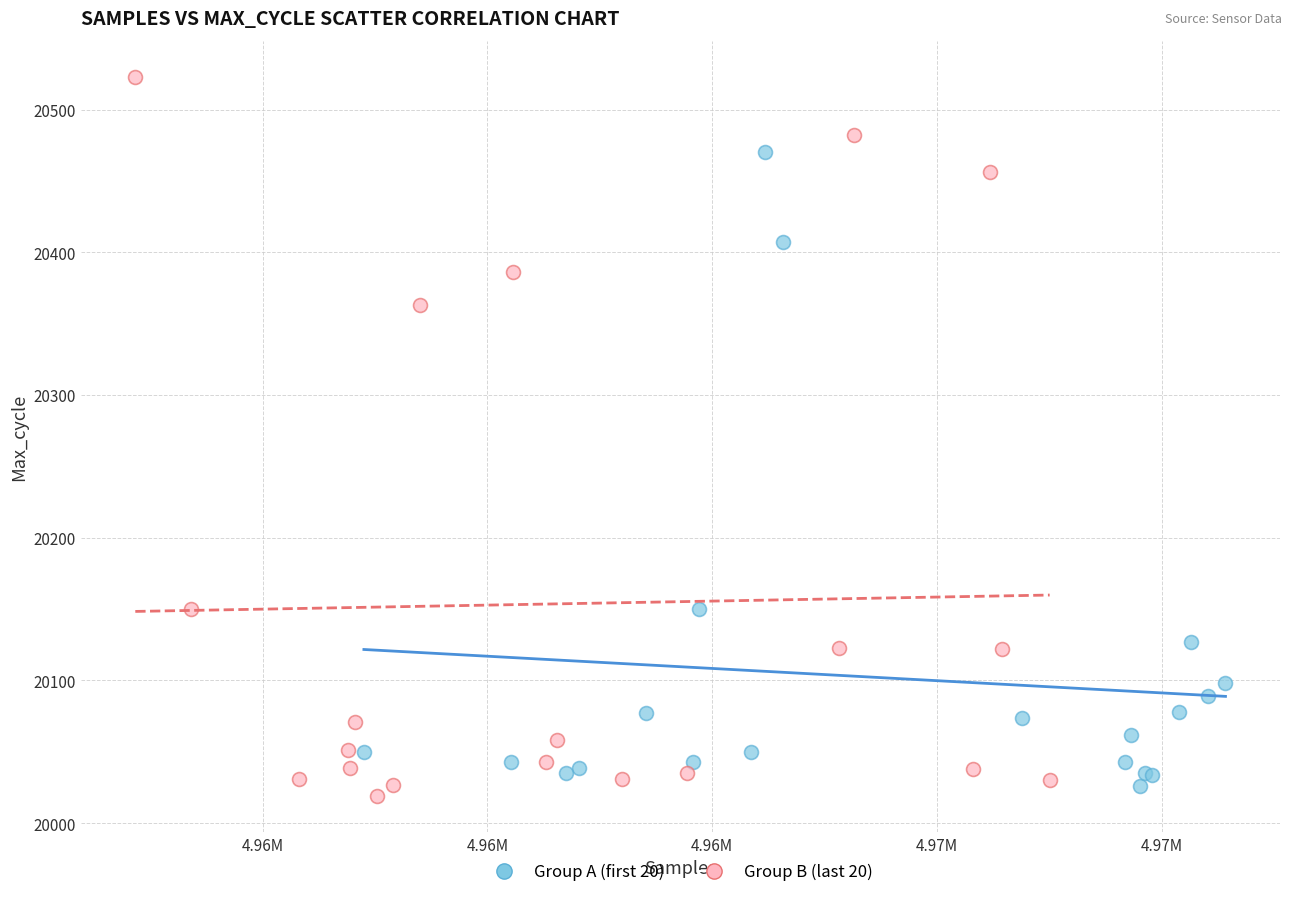

Which series contains the lowest Y value?

Group B (last 20)